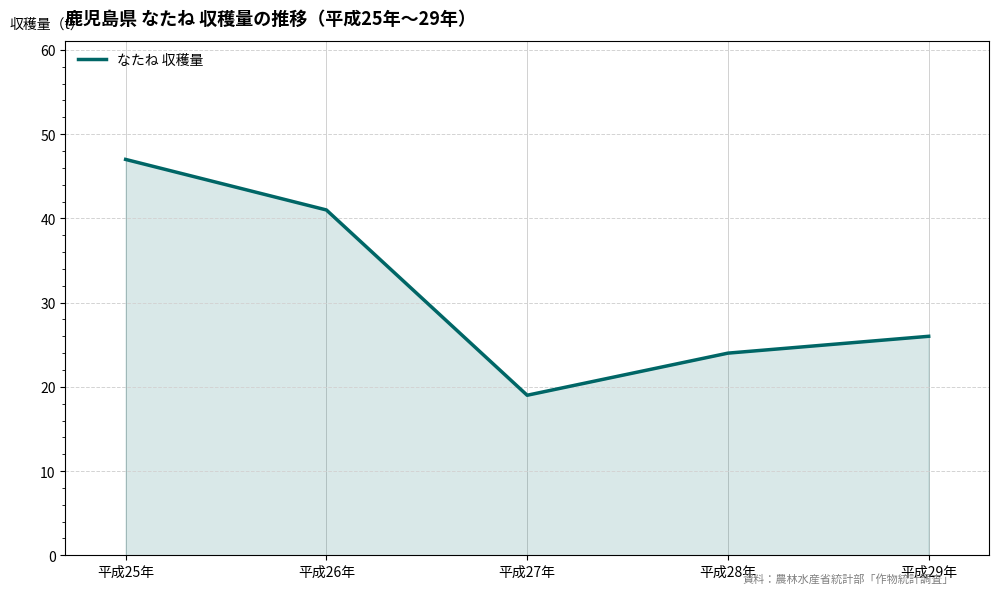

Where is the first local minimum?

平成27年